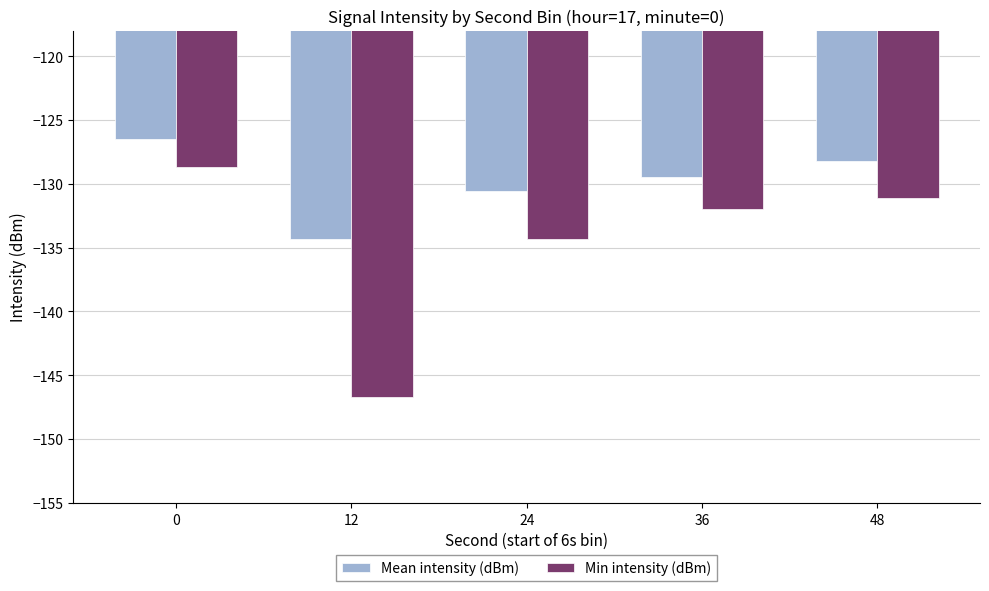

What is the difference between the Mean intensity (dBm) values at 48 and 24?

2.4